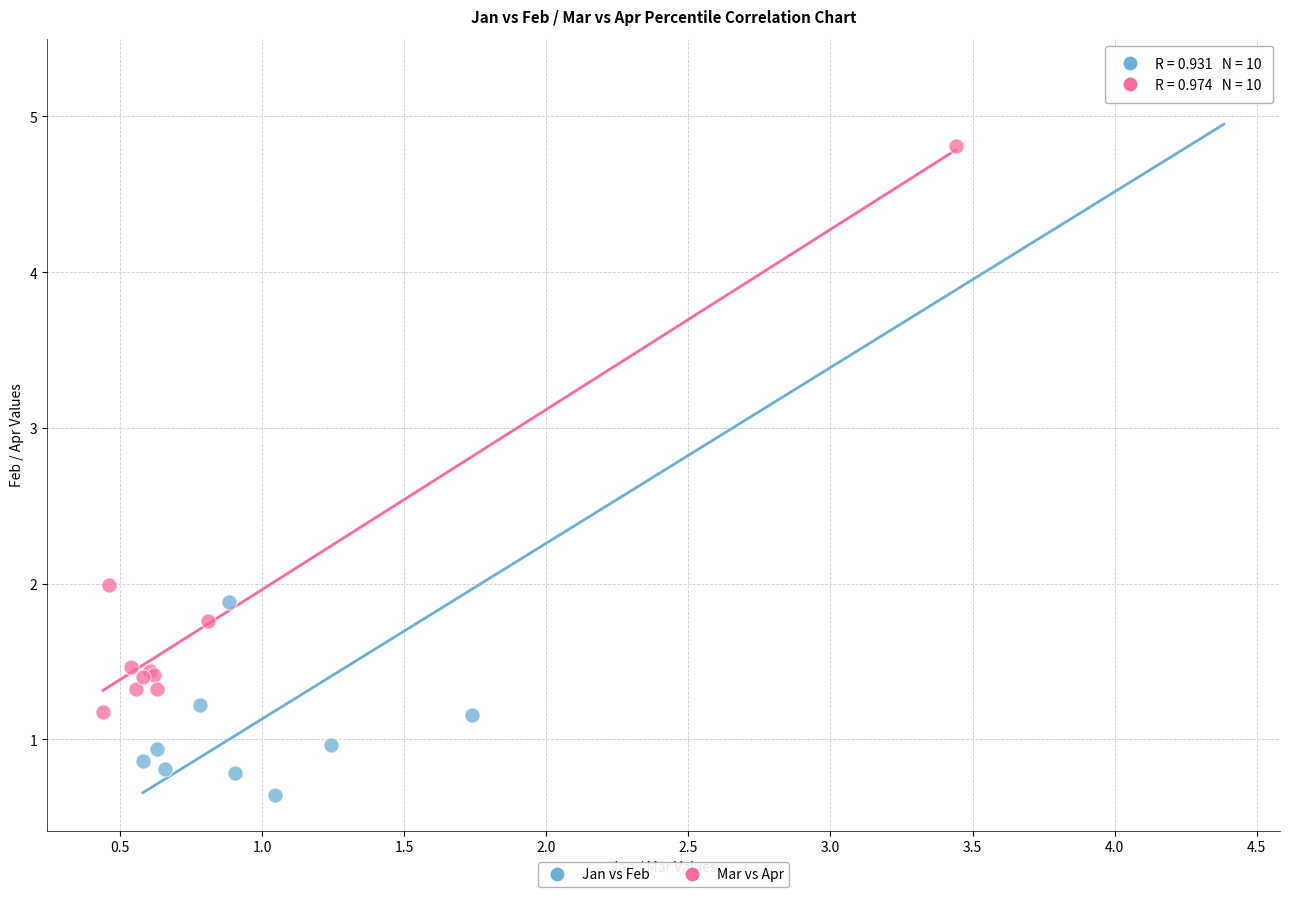

Which series contains the highest Y value?

Jan vs Feb